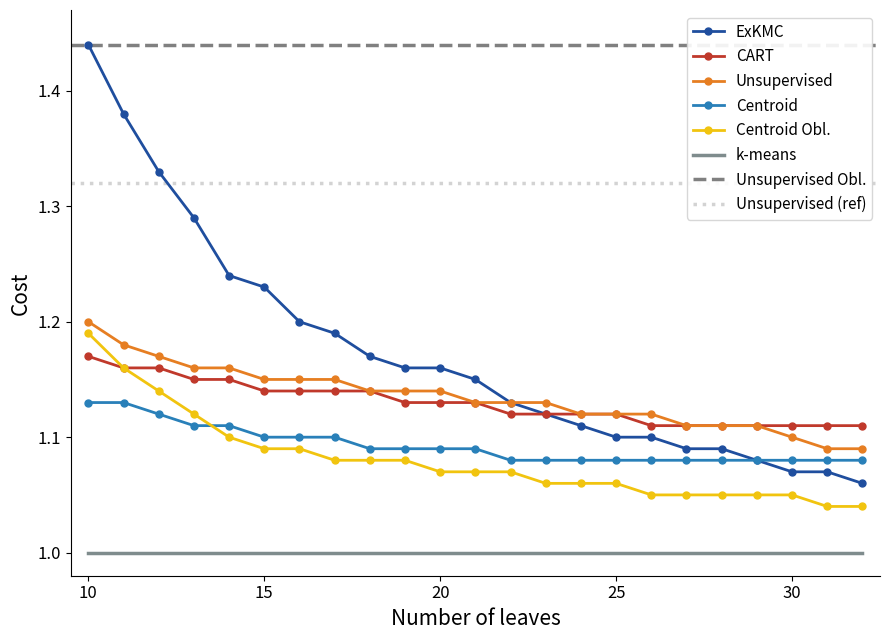

True or false: Centroid and CART intersect in this chart.

False